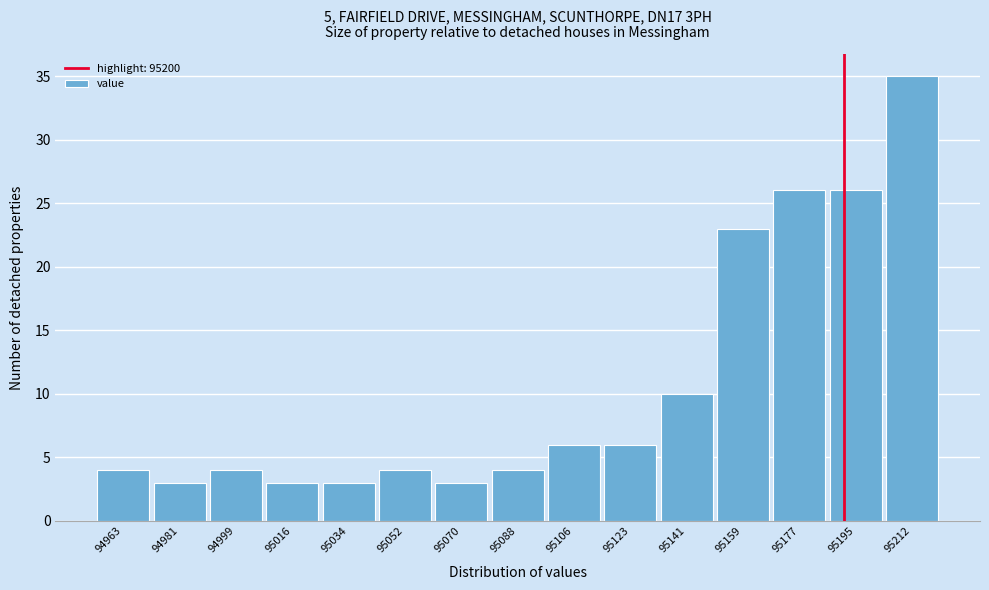

Reading left to right, extract all data points from this chart.

4	3	4	3	3	4	3	4	6	6	10	23	26	26	35